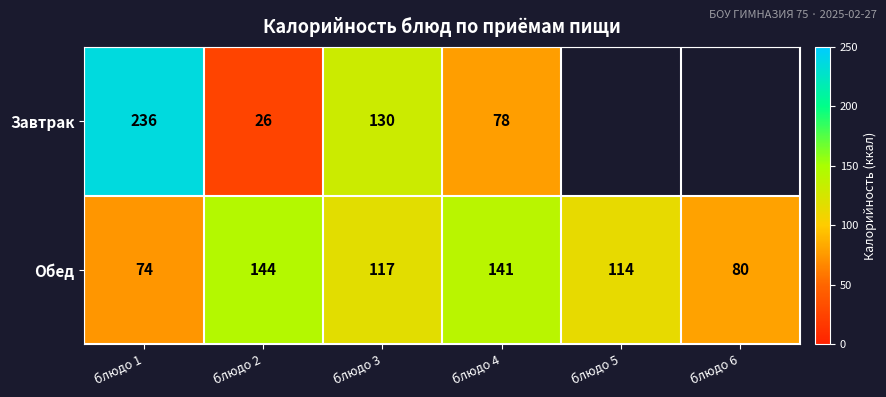

Which category has the lowest value across all series?

блюдо 2